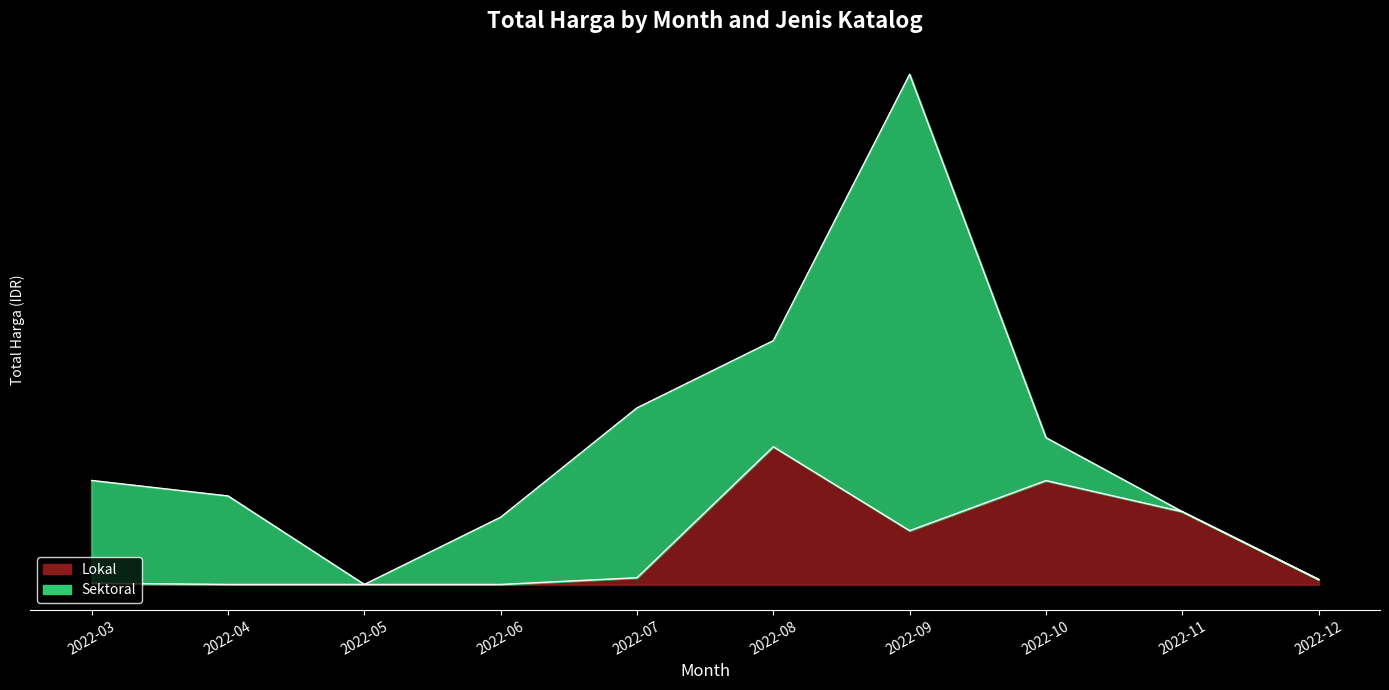

How many interior local valleys (lower than both neighbors) does the data have?

1